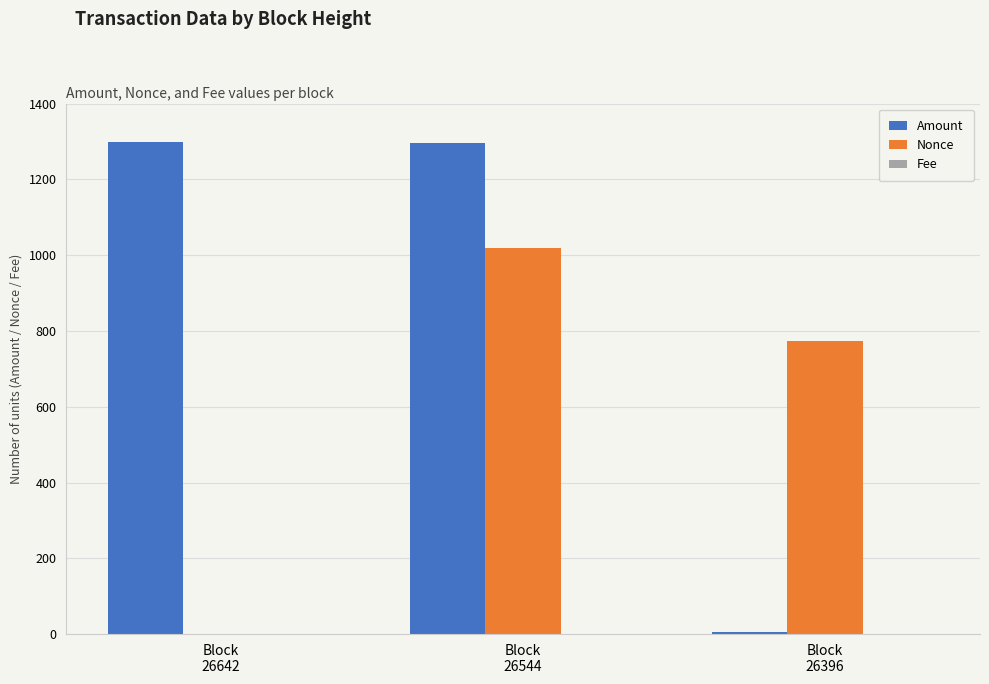

What is the spread (max minus min) of values at Block
26544?

1295.0